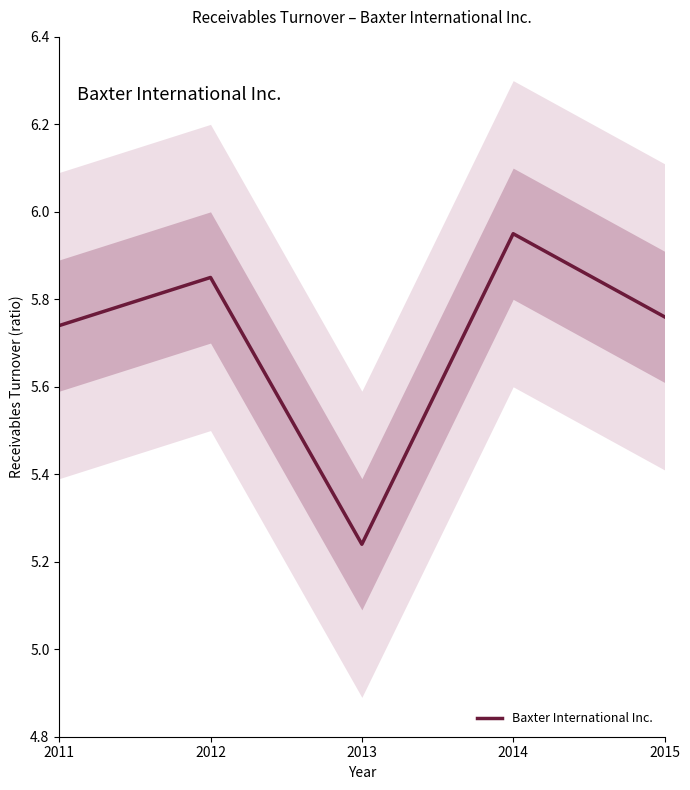

Reading right to left, transcribe all the data shown in this chart.

2015=5.8	2014=6.0	2013=5.2	2012=5.8	2011=5.7